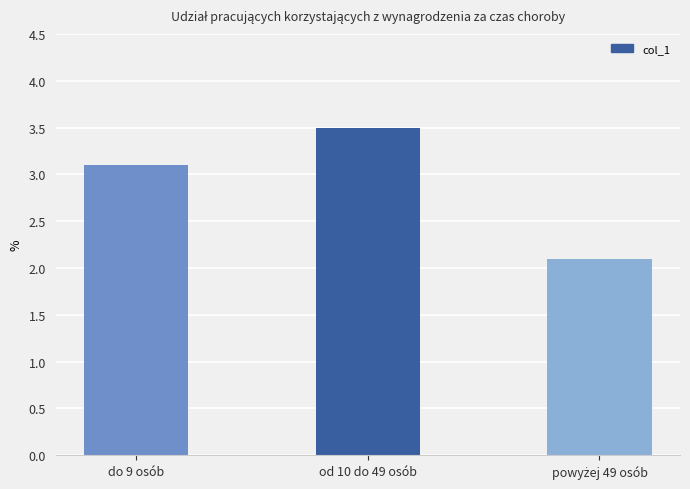

What is the difference between the maximum and minimum values?

1.4